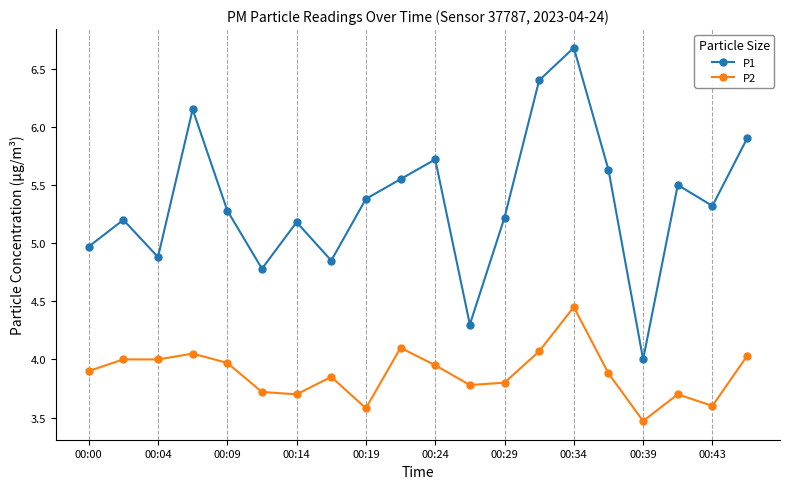

List the series in order of their peak value, lowest first.

P2, P1